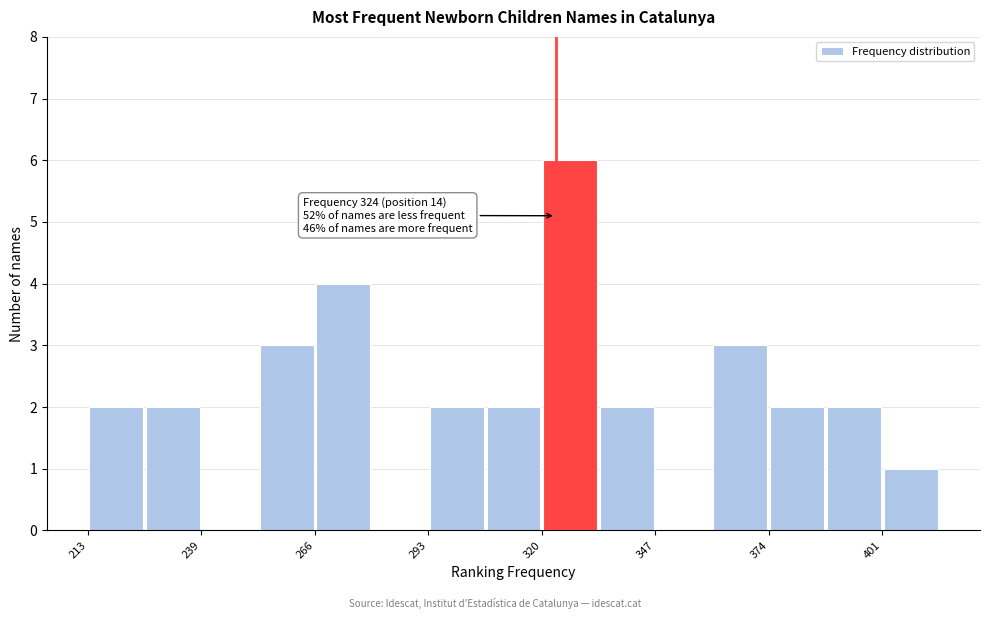

Read against the x-axis, roughly where is the centre of the tallest bar?

325